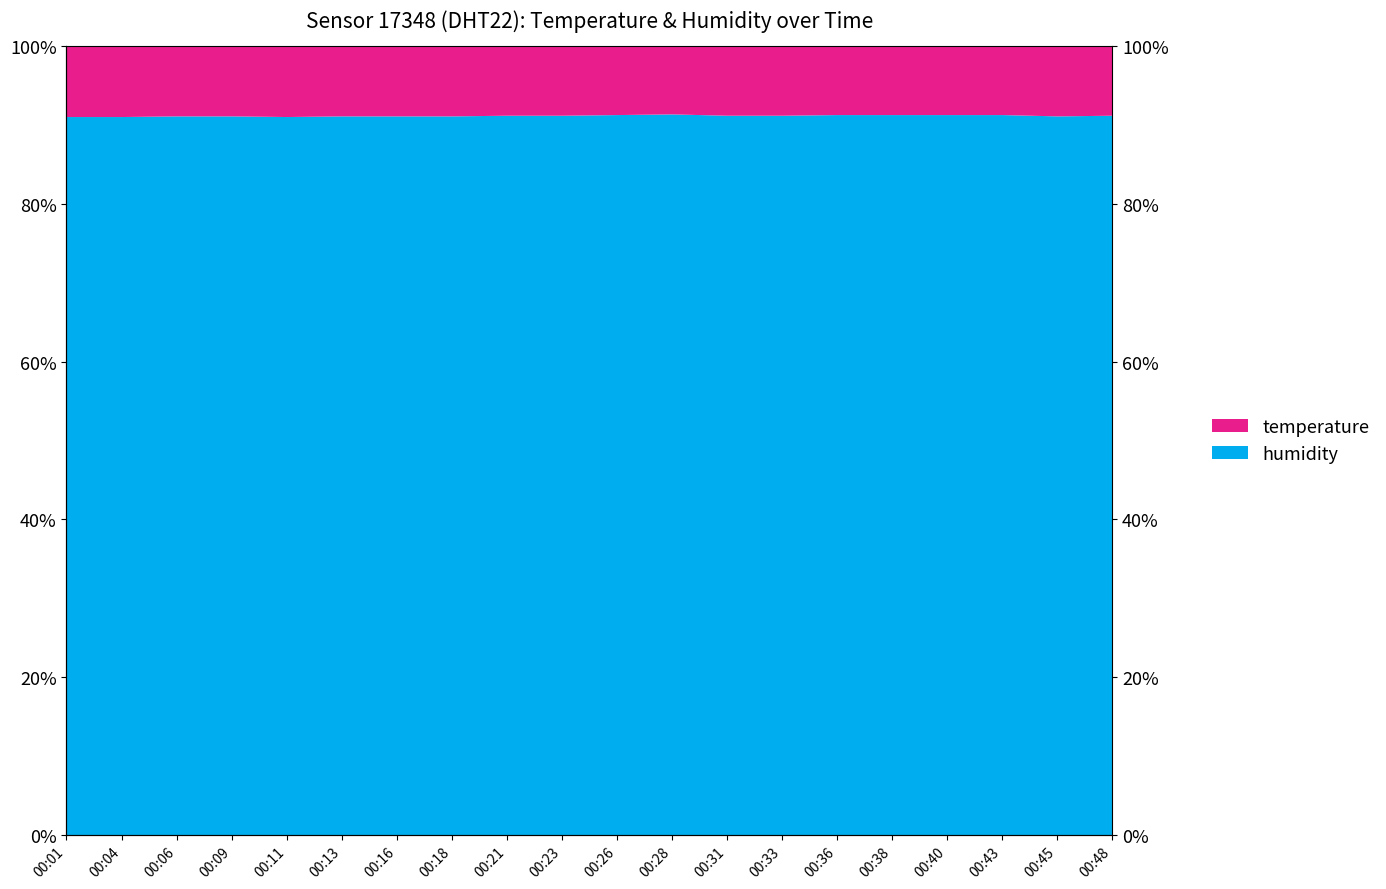

How many points are higher than both their immediate neighbors (excluding endpoints)?

1